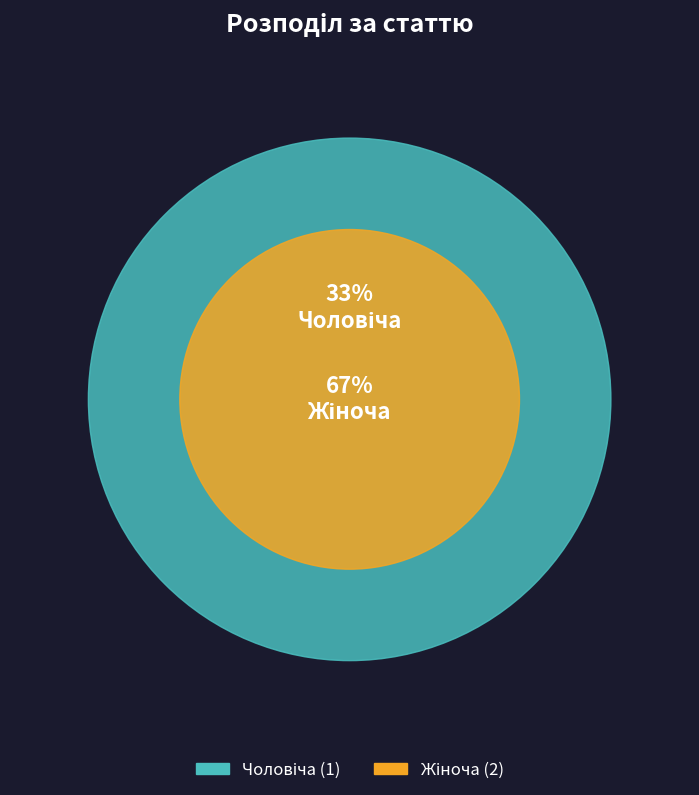

Which slice is the largest?

Жіноча